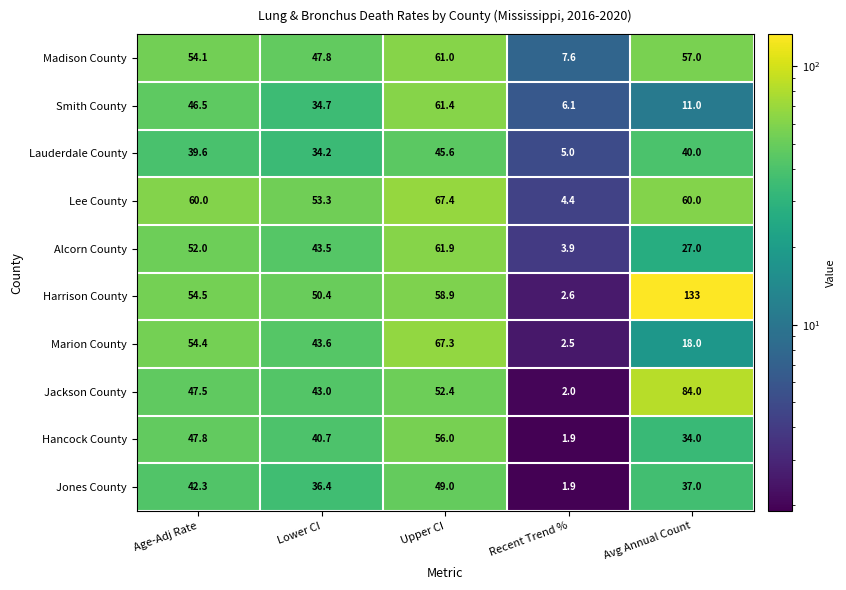

At which category is the sum across all series the highest?

Upper CI